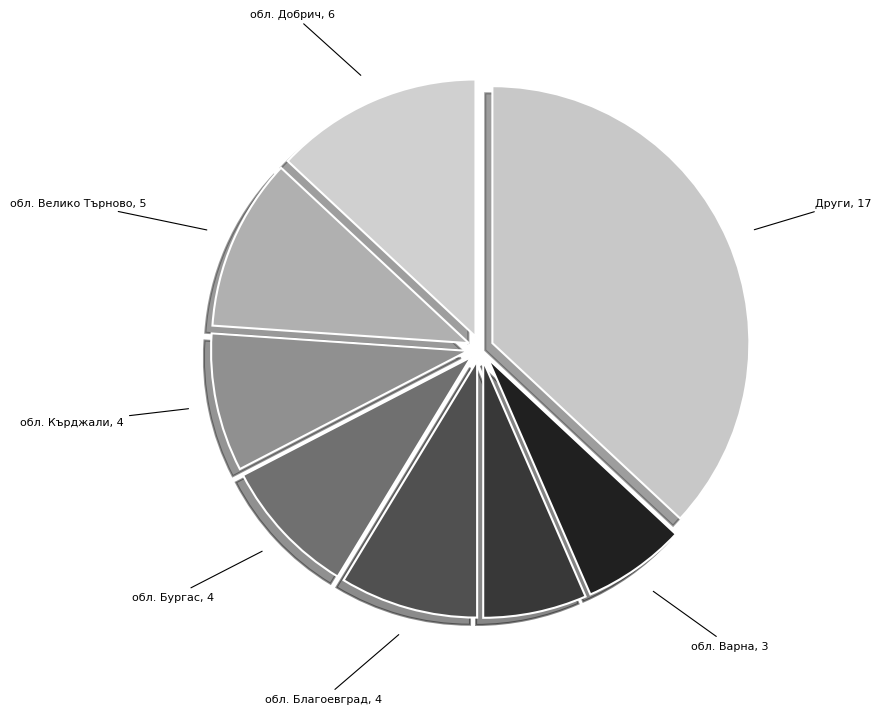

True or false: обл. Пазарджик accounts for 7% of the total.

True